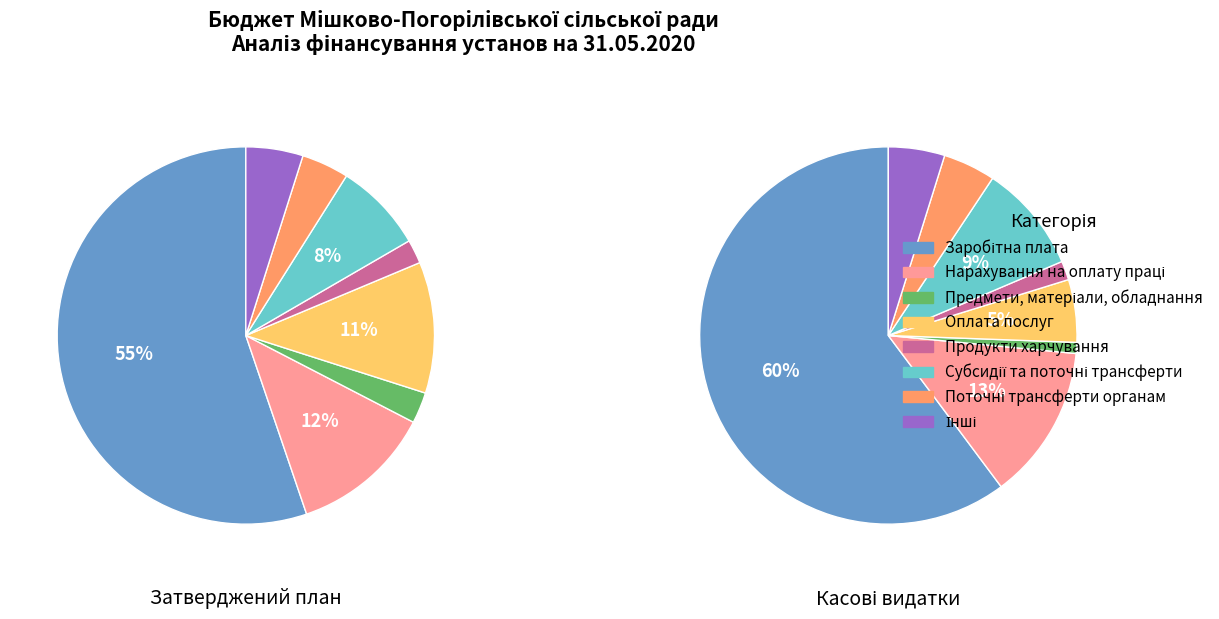

What is the total percentage of Продукти харчування and Поточні трансферти органам?

6.1%